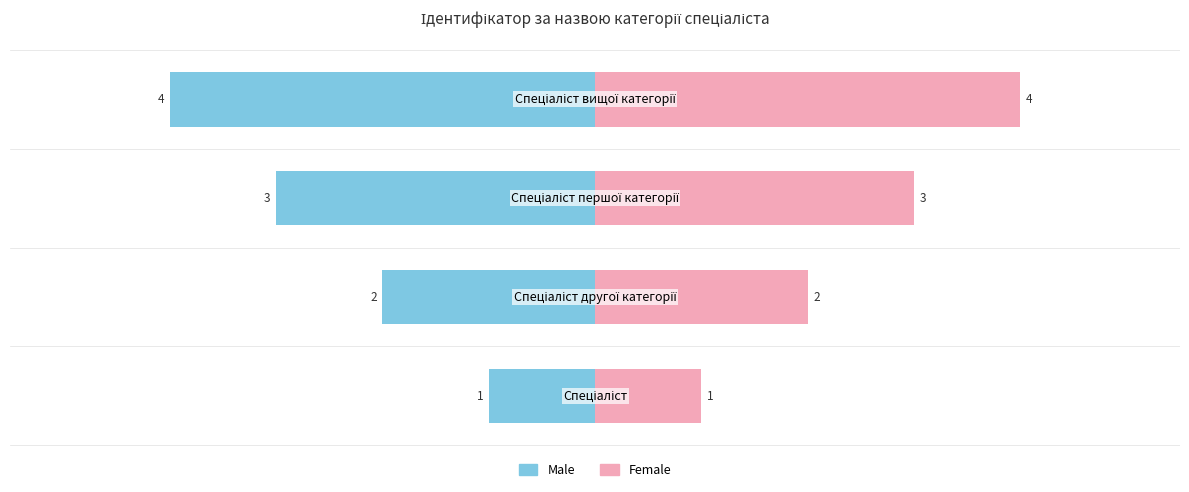

How many bars are there in each group?

2